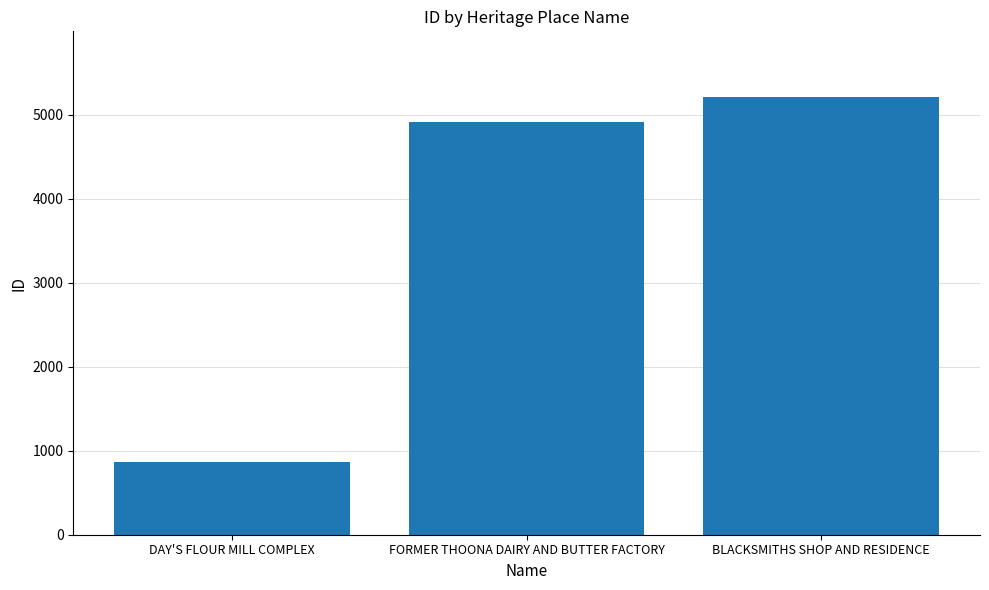

True or false: the data shows 7291 at FORMER THOONA DAIRY AND BUTTER FACTORY.

False